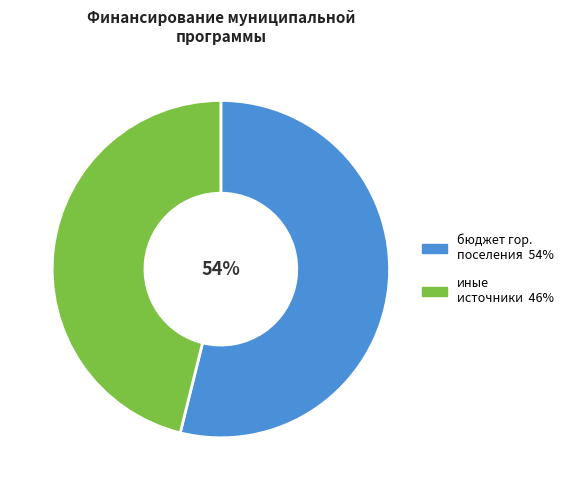

Is there any slice that represents more than half of the pie?

Yes